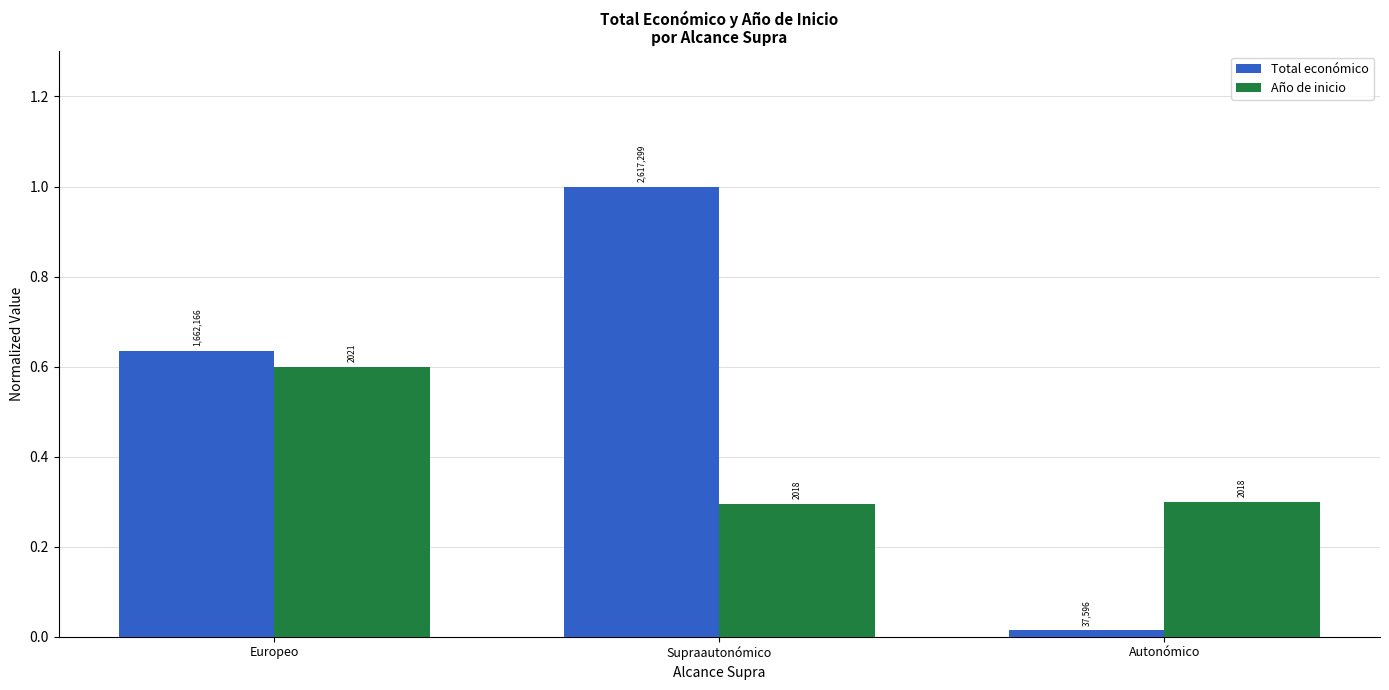

How many groups of bars are there?

3